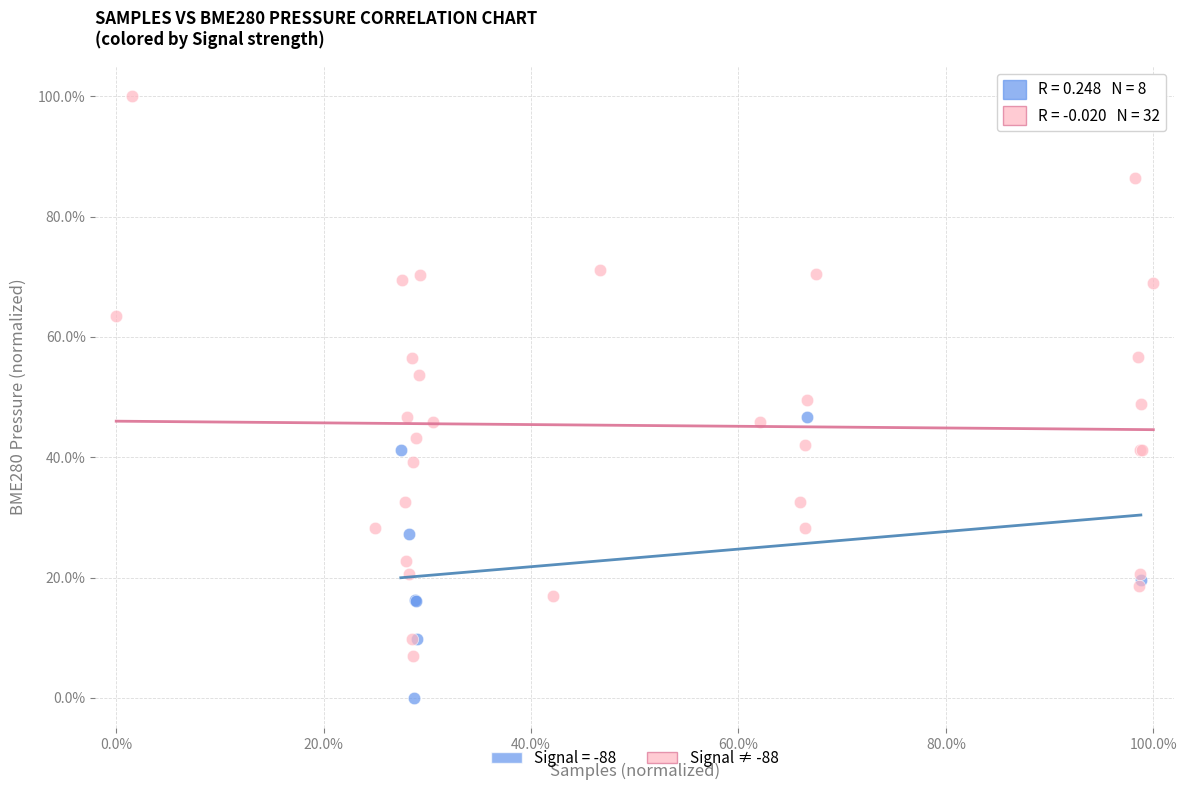

Which series has the largest Y range (max minus min)?

Signal ≠ -88